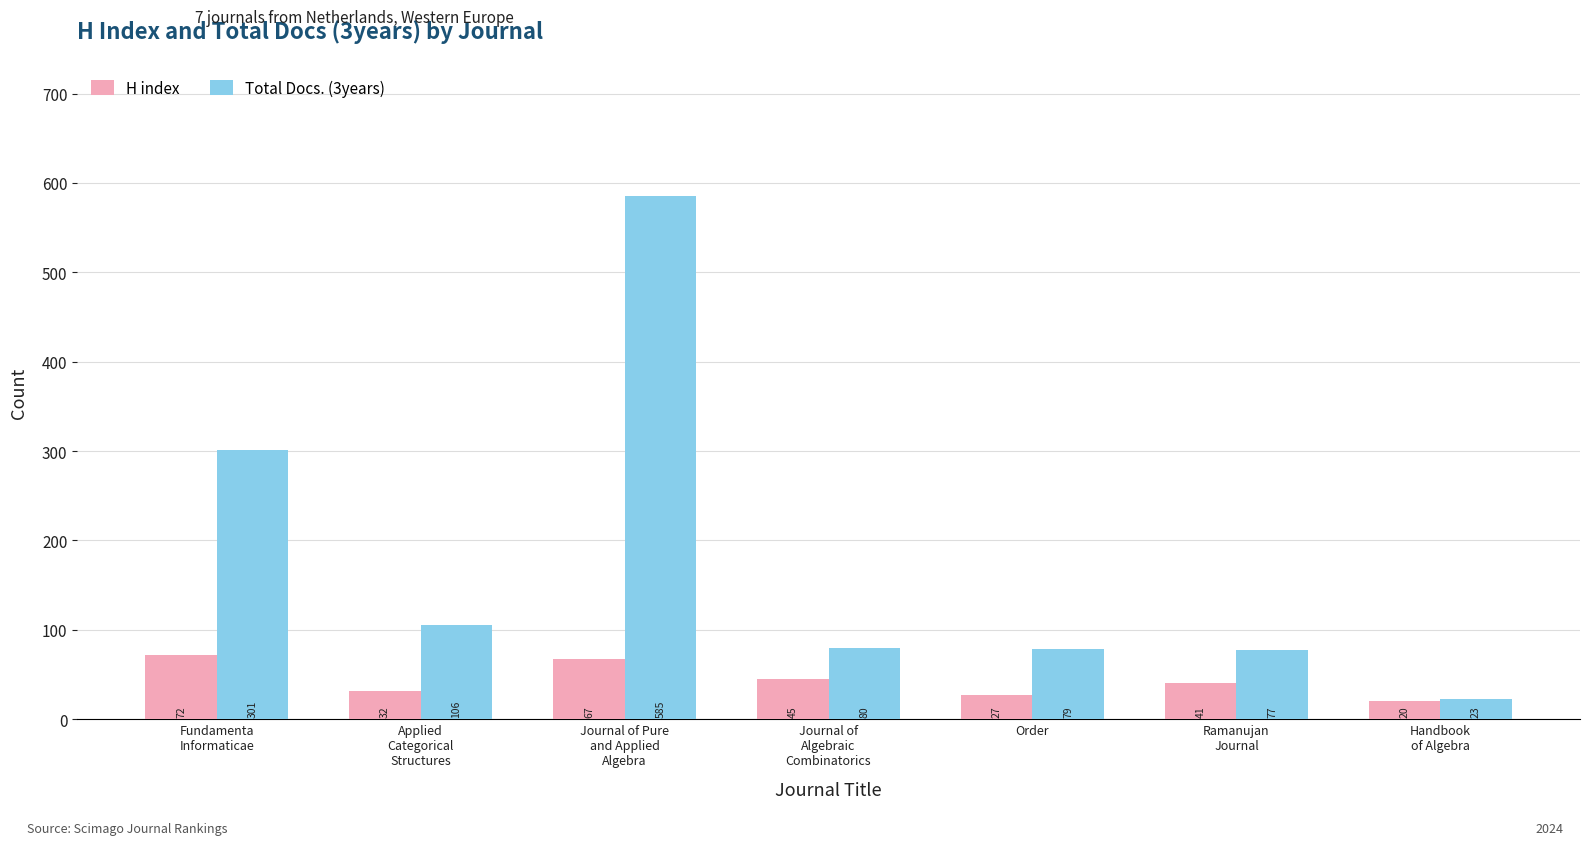

Which series has the largest total across all categories?

Total Docs. (3years)